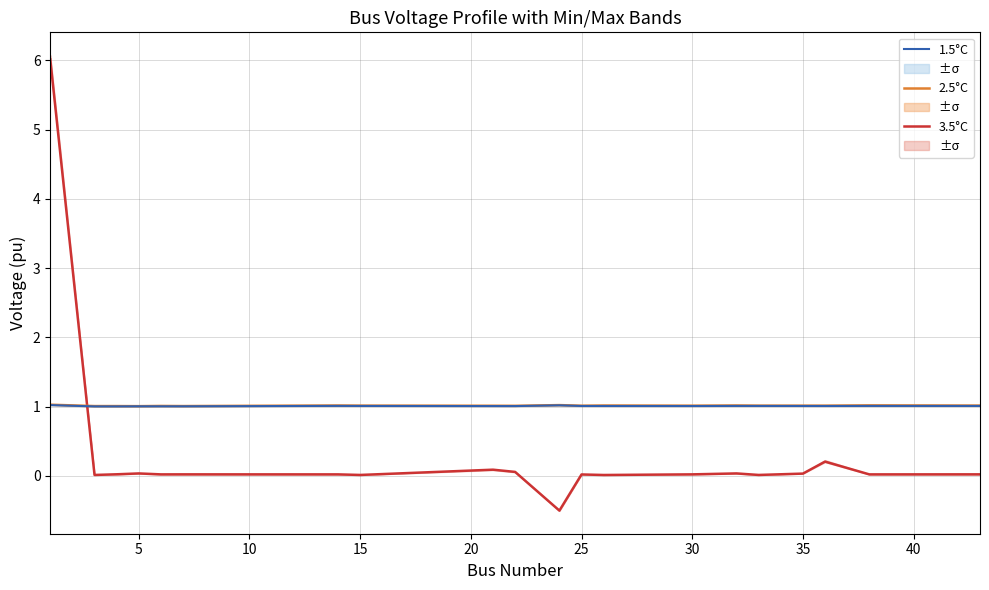

Does the chart have visible grid lines?

Yes